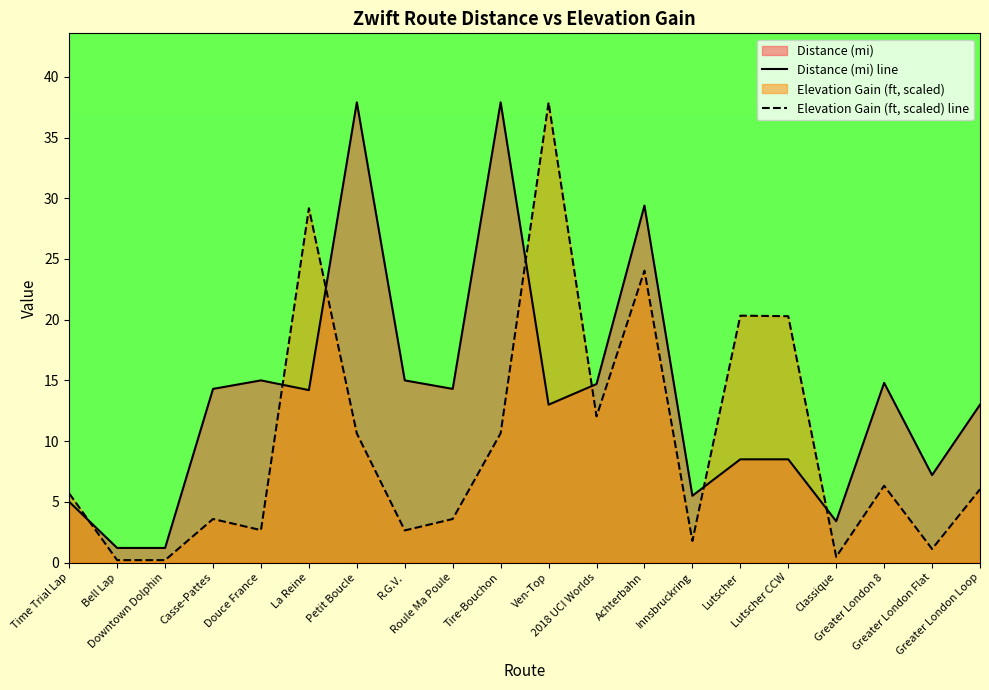

What is the maximum value shown in the chart?

37.9